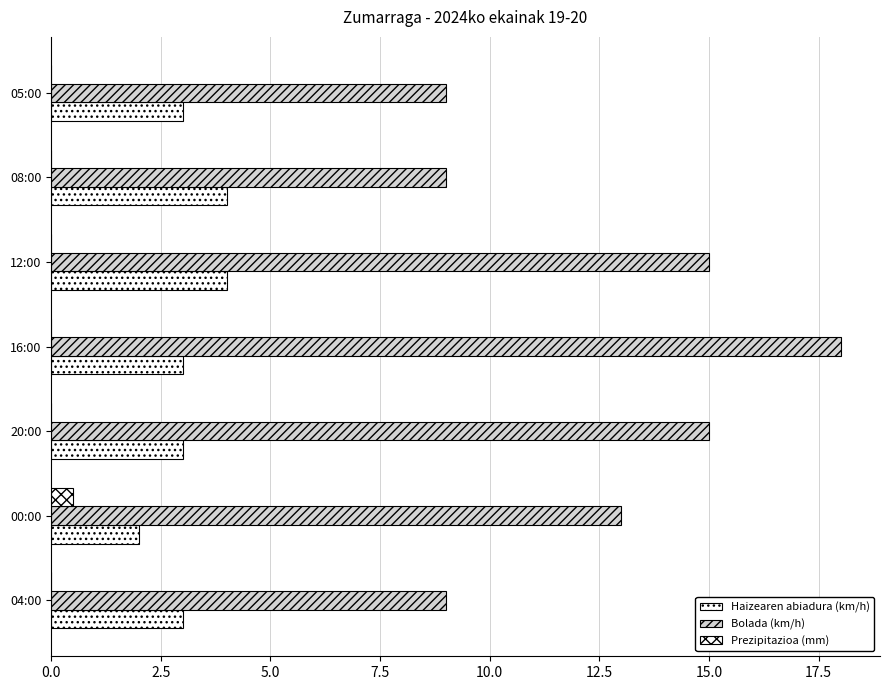

What is the maximum value shown in the chart?

18.0